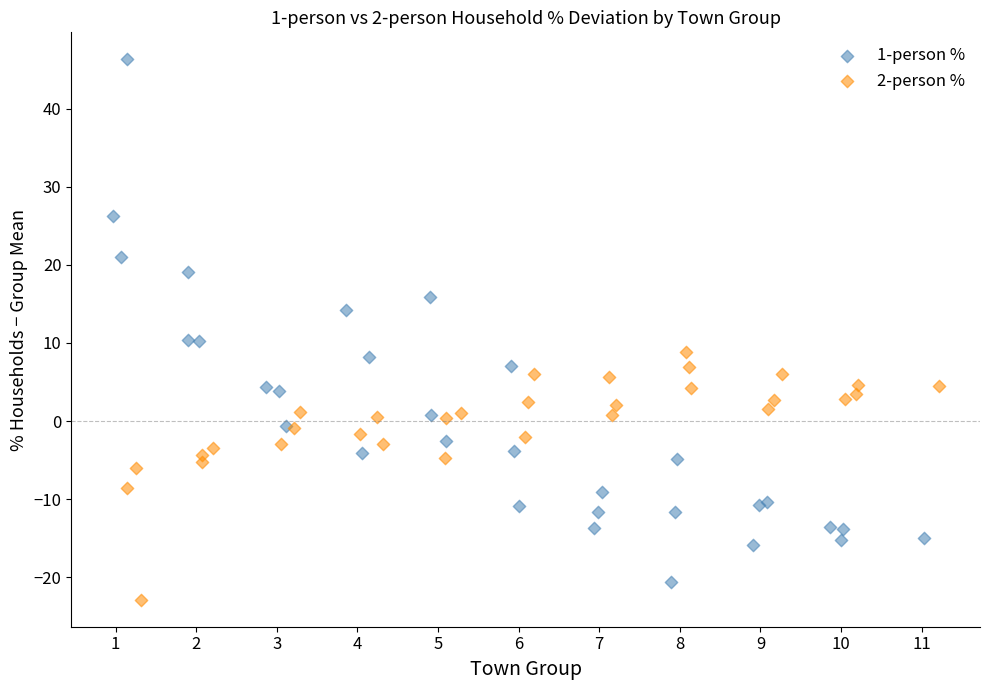

Which series contains the highest Y value?

1-person %